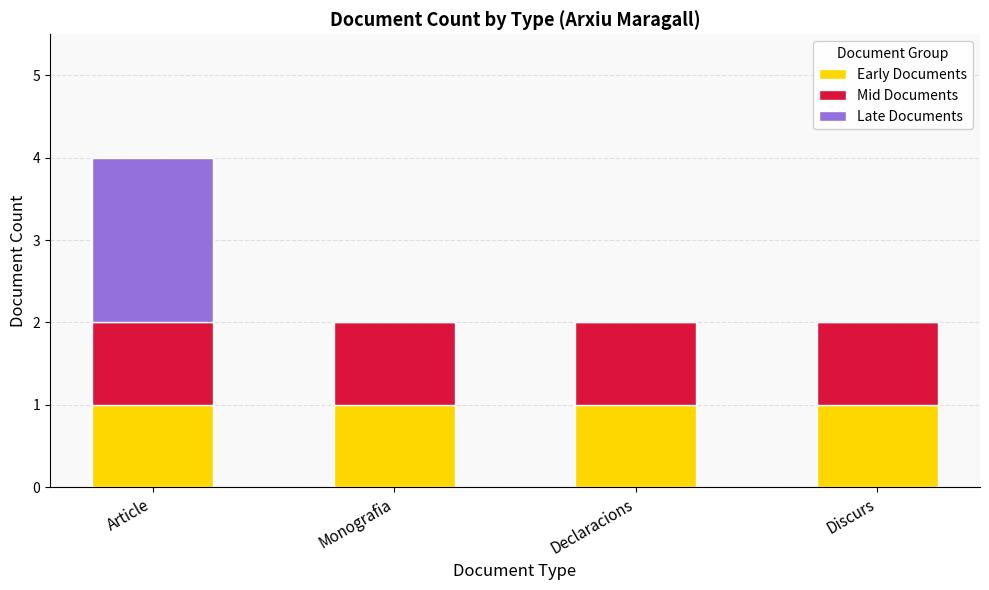

At which category is the sum across all series the highest?

Article